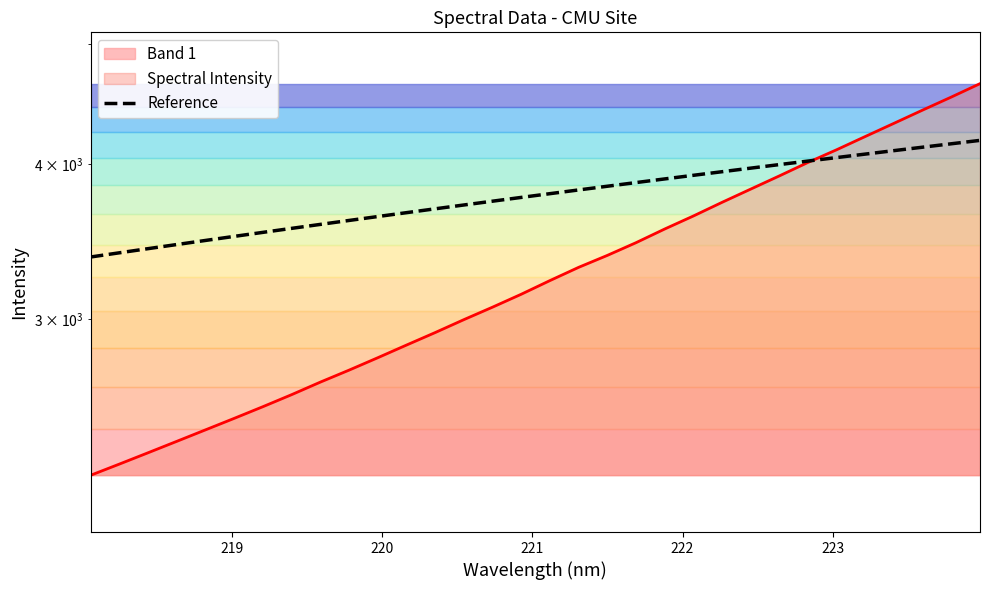

How many lines are shown in the chart?

1